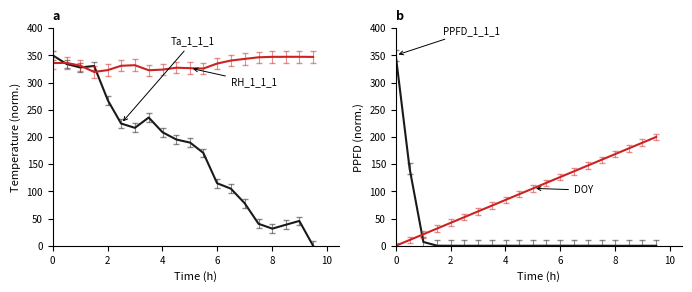

What is the value of the DOY point at the 20th from the left?

200.0